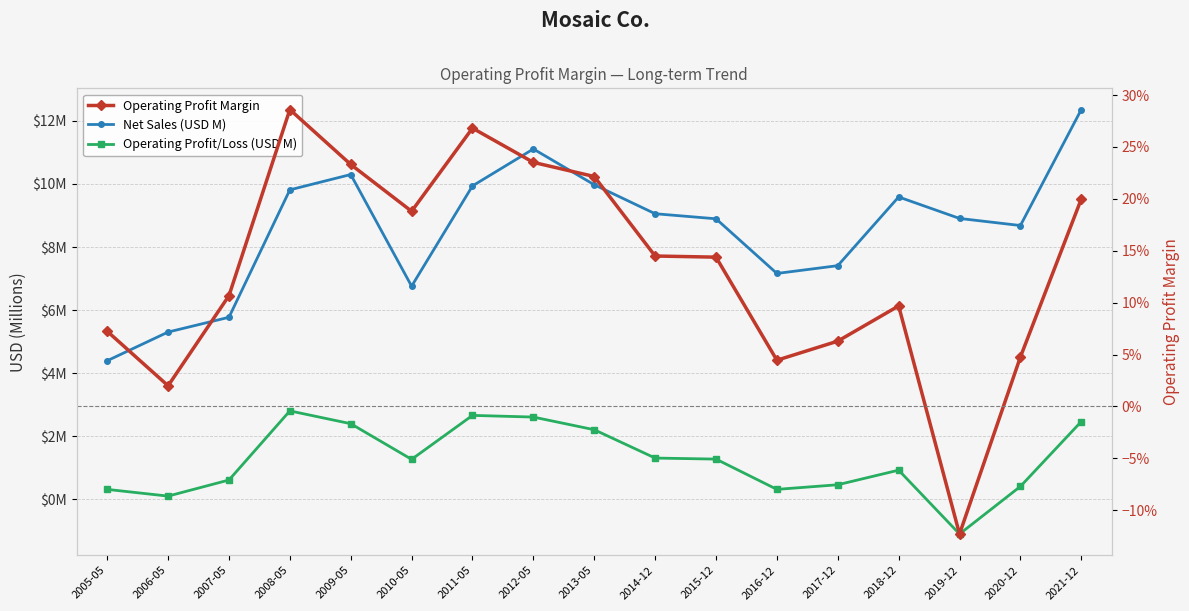

Reading left to right, list all the values displayed in this chart.

Net Sales (USD M): 4.4	5.3	5.8	9.8	10.3	6.8	9.9	11.1	10.0	9.1	8.9	7.2	7.4	9.6	8.9	8.7	12.4
Operating Profit/Loss (USD M): 0.3	0.1	0.6	2.8	2.4	1.3	2.7	2.6	2.2	1.3	1.3	0.3	0.5	0.9	-1.1	0.4	2.5
Operating Profit Margin: 0.1	0.0	0.1	0.3	0.2	0.2	0.3	0.2	0.2	0.1	0.1	0.0	0.1	0.1	-0.1	0.0	0.2